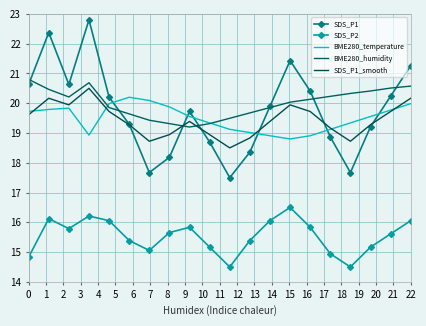

What is the lowest value of the SDS_P1 series?

17.5